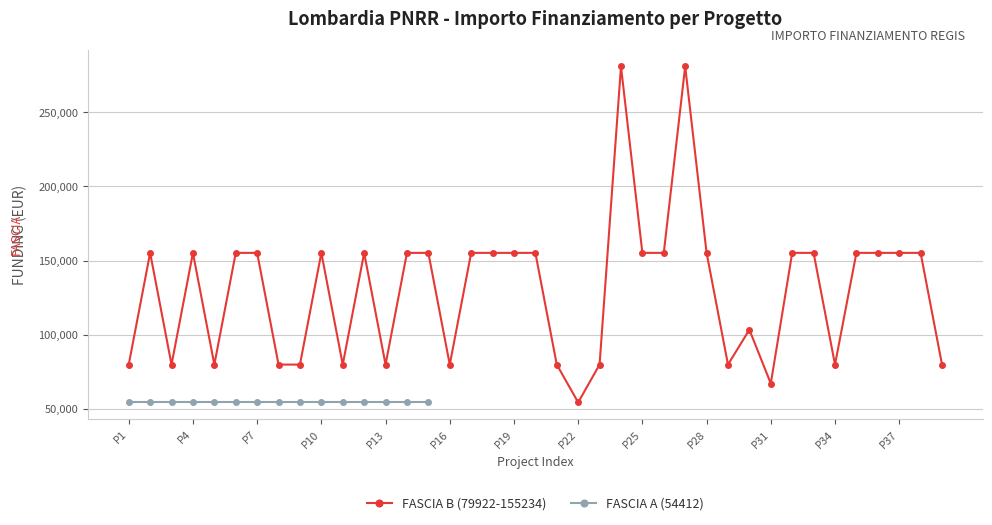

What is the minimum value shown in the chart?

54412